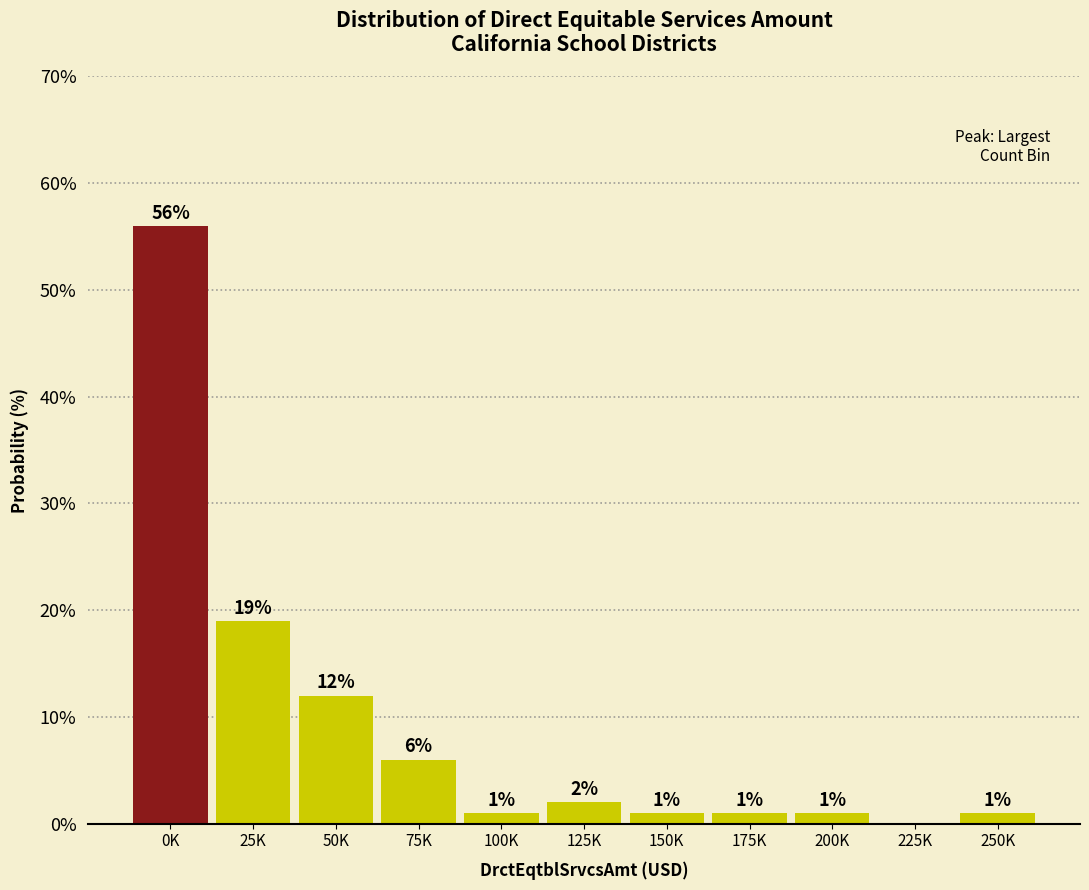

Reading left to right, extract all data points from this chart.

0K=56.0	25K=19.0	50K=12.0	75K=6.0	100K=1.0	125K=2.0	150K=1.0	175K=1.0	200K=1.0	225K=0.0	250K=1.0